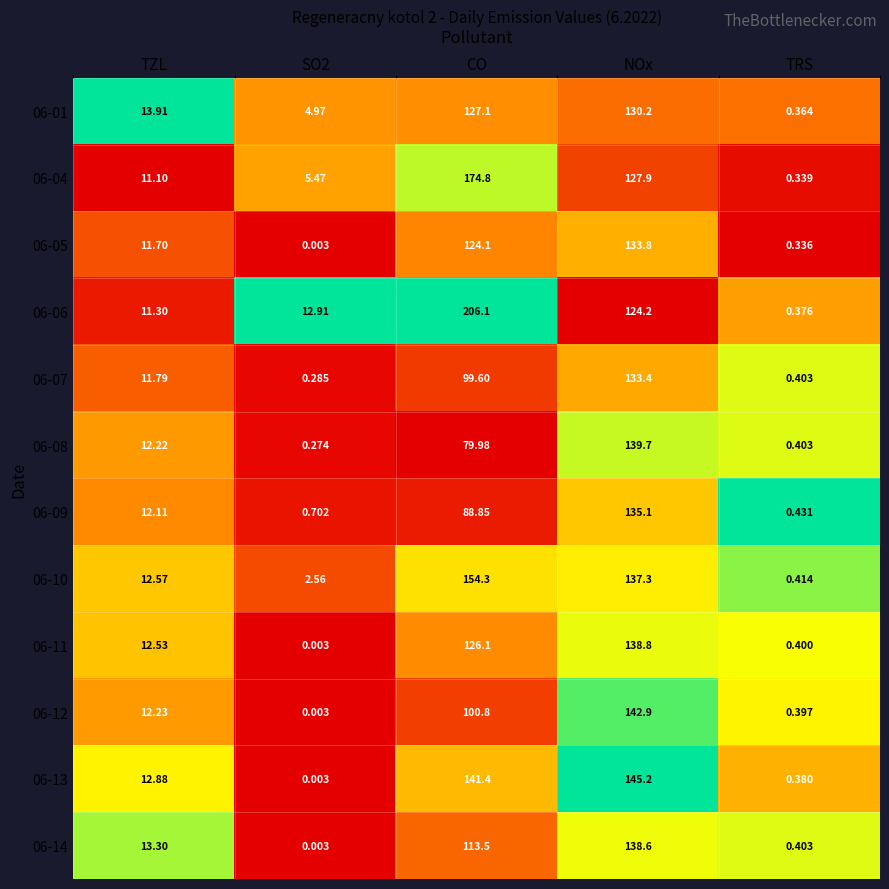

At which label does 06-08 reach its peak?

NOx